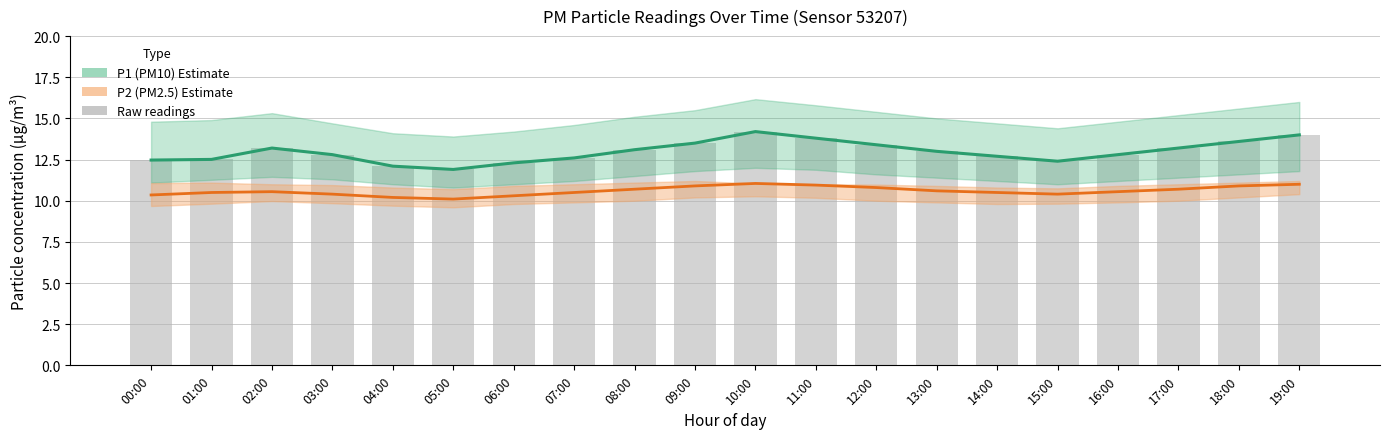

What is the difference between the highest and lowest values at 16:00?

2.2